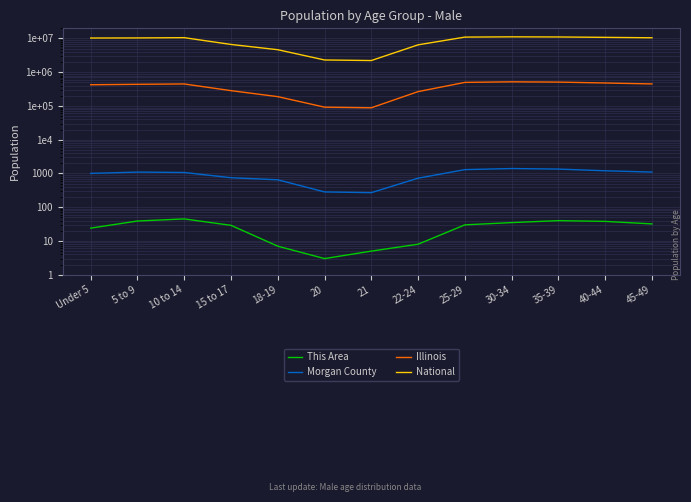

At how many categories does at least one series exceed 6319755?

10